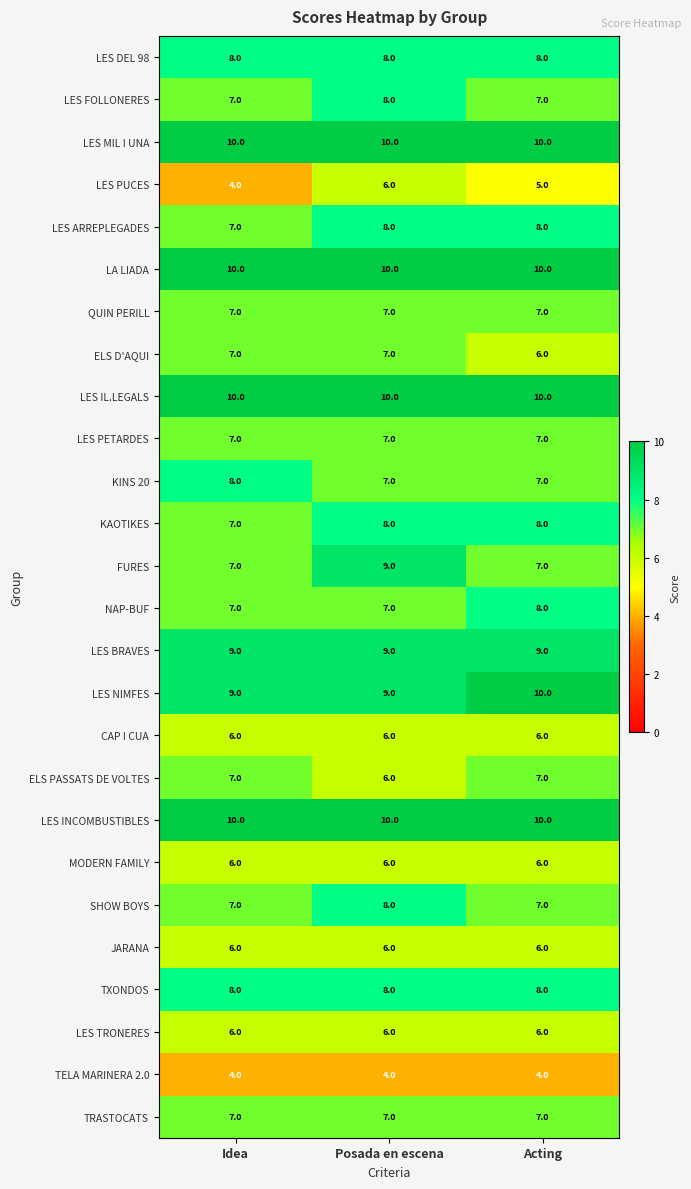

What is the total value across all series at Acting?

194